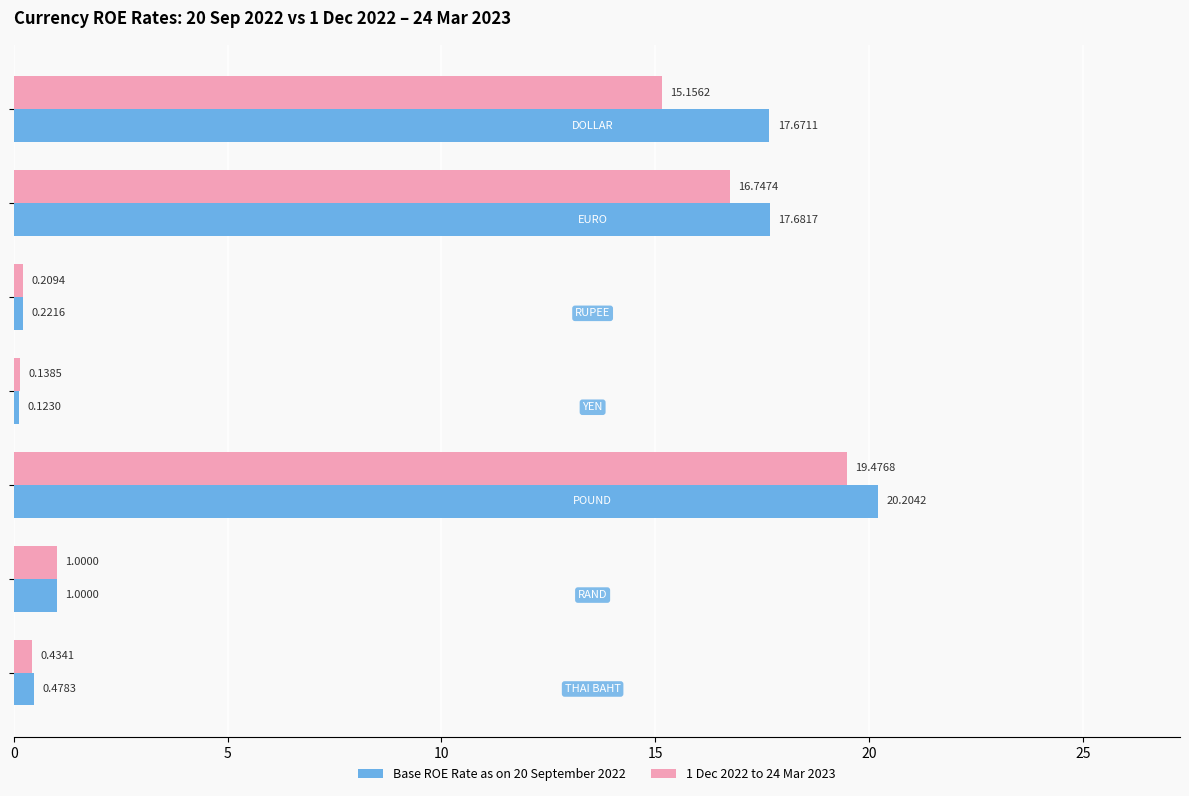

What is the difference between the second highest and second lowest values in the 1 Dec 2022 to 24 Mar 2023 series?

16.5